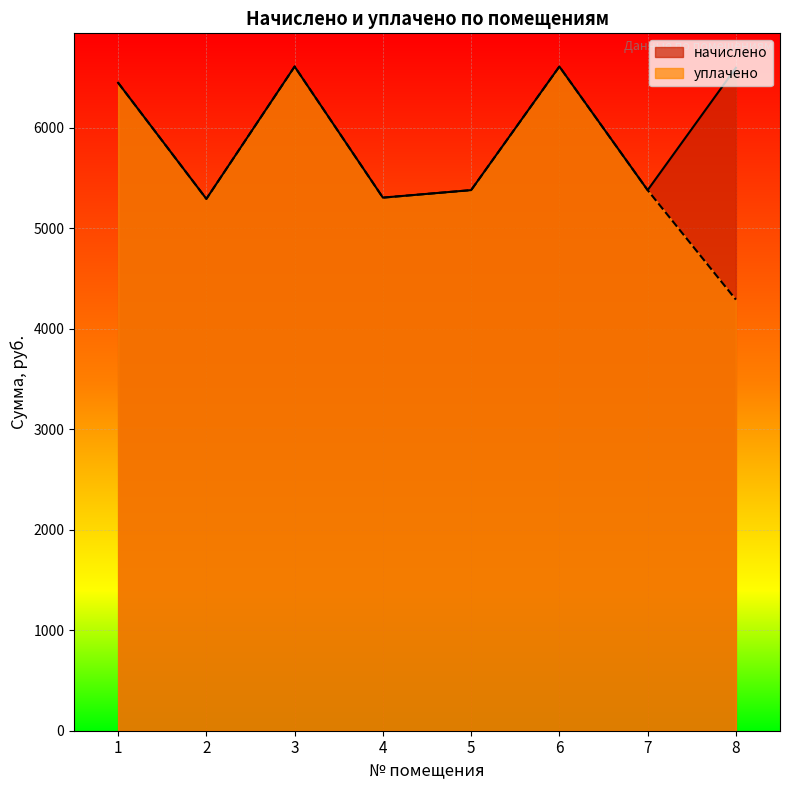

Is it true that уплачено equals 5303.3 at 4?

True